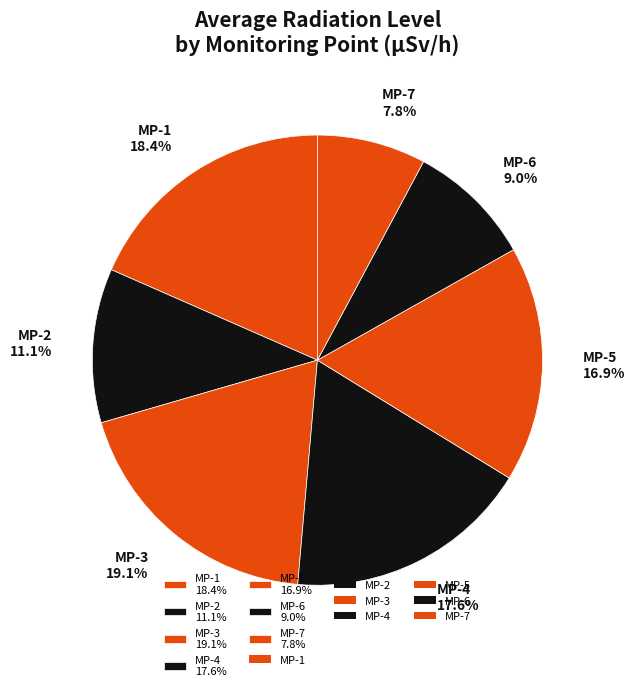

How many segments does this pie chart have?

7